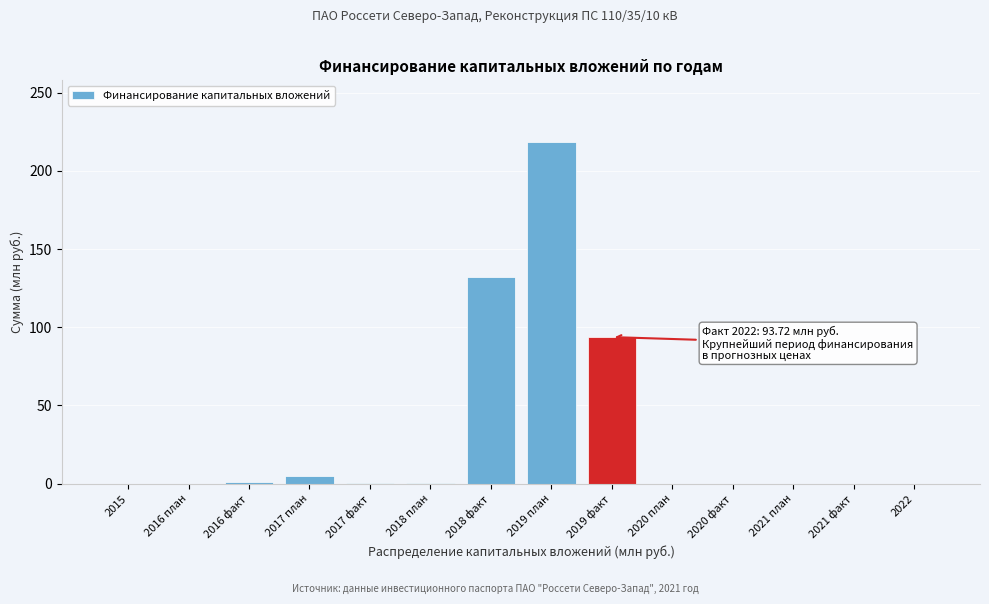

The value at 2019 факт is 93.7. True or false?

True